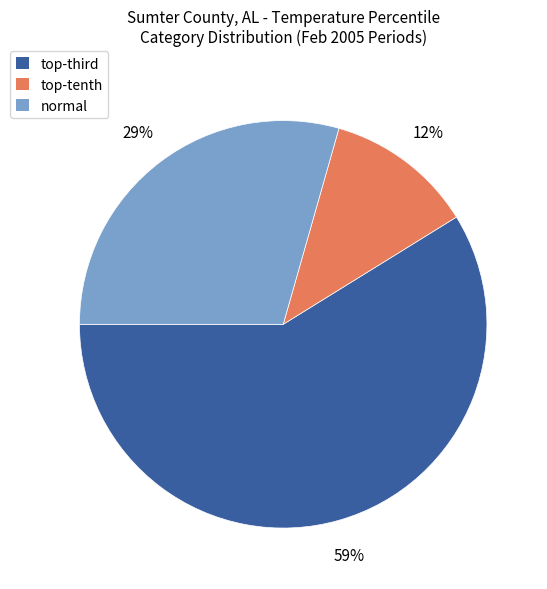

What is the largest slice in the pie chart?

top-third